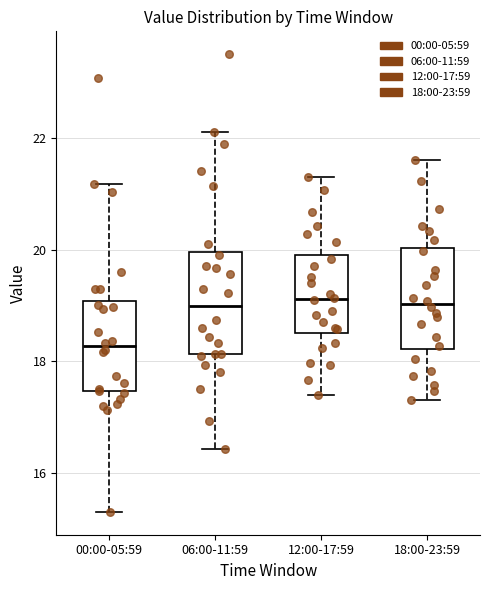

Reading left to right, transcribe this box plot: for each box, give where its median line is, the range the box spans, and where its two whiskers end, as read against the y-axis. The values are not printed on the chart, so give them approximately, as read against the axis.

00:00-05:59: median 18.2, box 17.4 to 19.0, whiskers 15.4 to 21.2
06:00-11:59: median 19.0, box 18.2 to 20.0, whiskers 16.4 to 22.2
12:00-17:59: median 19.2, box 18.6 to 20.0, whiskers 17.4 to 21.4
18:00-23:59: median 19.0, box 18.2 to 20.0, whiskers 17.4 to 21.6